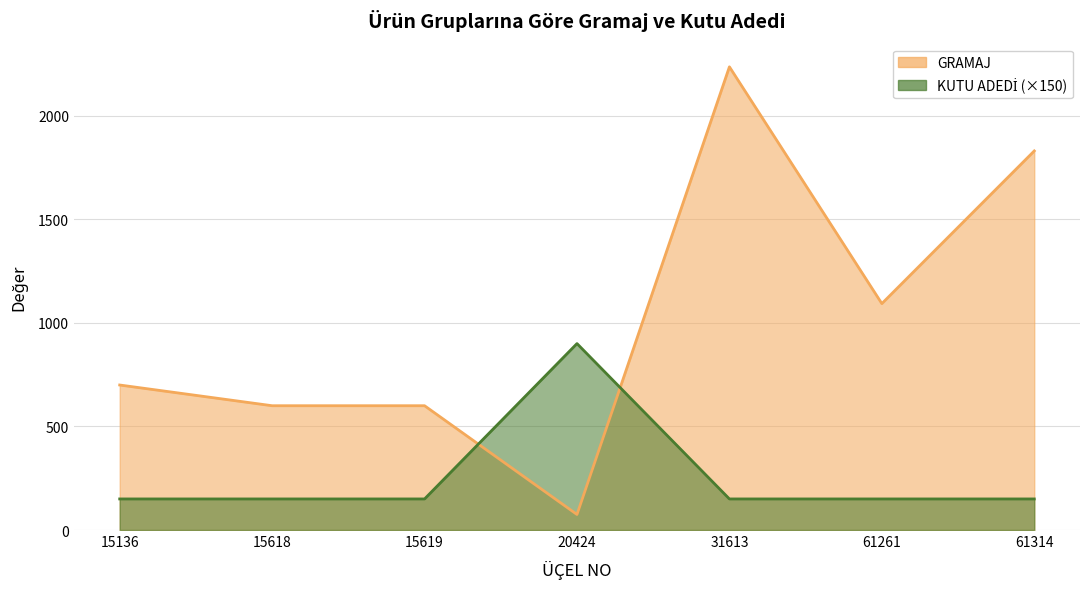

Is it true that GRAMAJ equals 1877 at 61261?

False